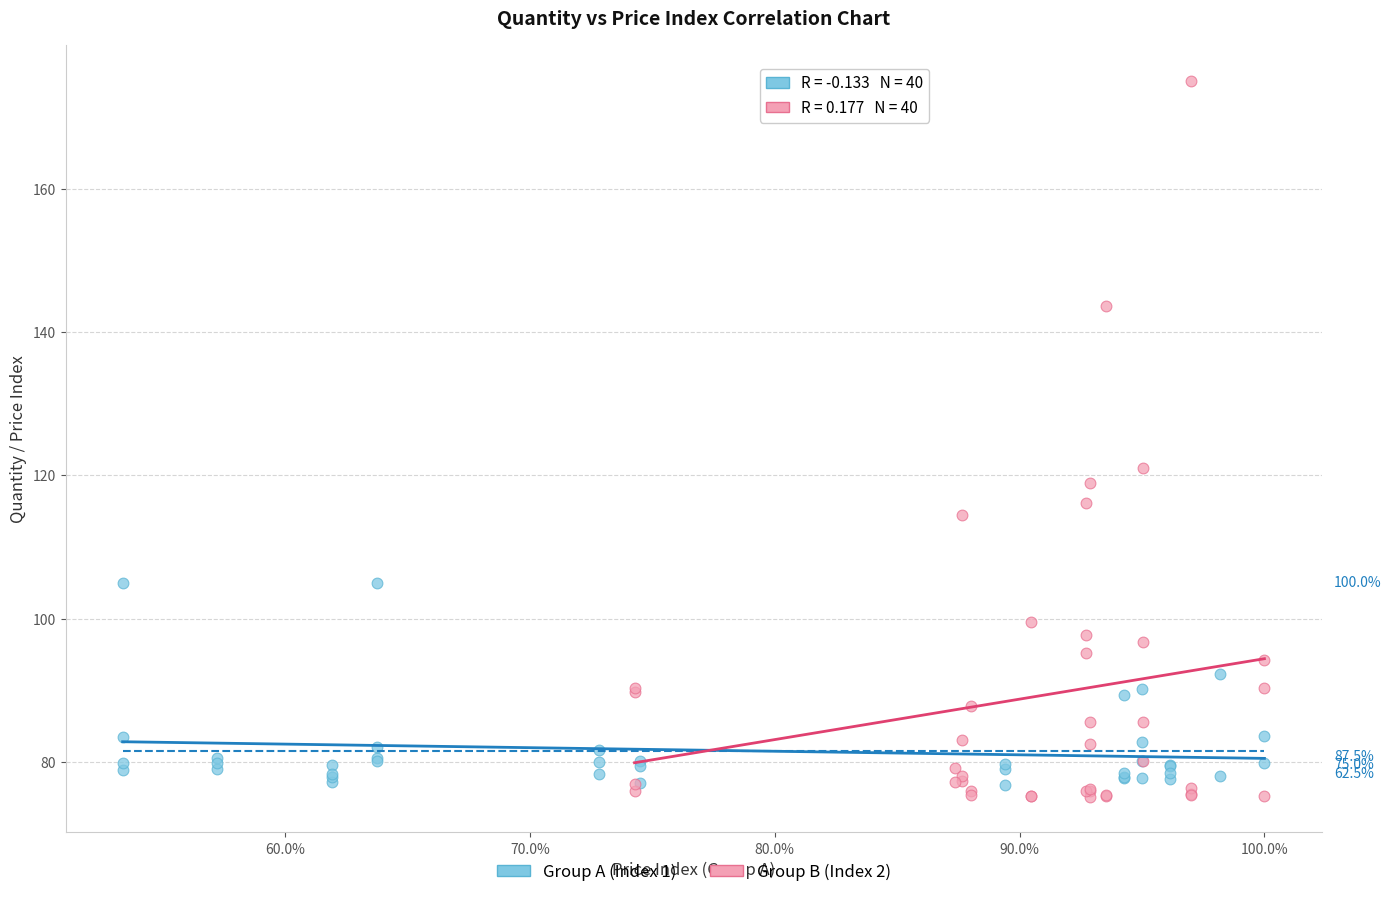

Which series has the largest Y range (max minus min)?

Group B (Index 2)